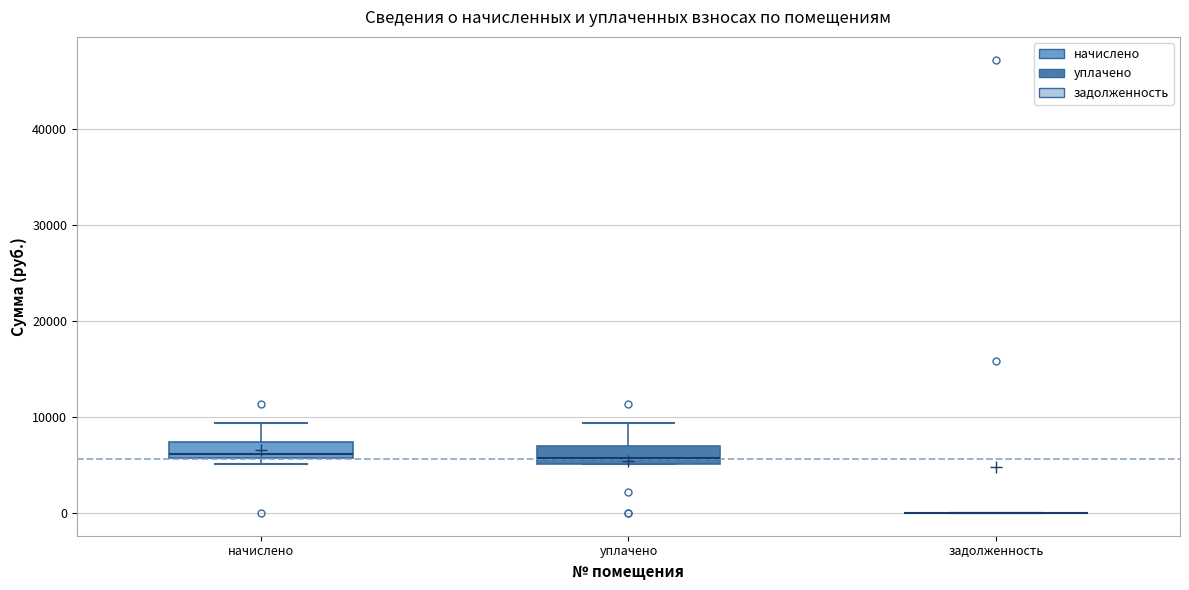

Reading left to right, read every box against the y-axis: the position of its median line, the range the box covers, and the ends of its whiskers. The values are not printed on the chart, so give them approximately, as read against the axis.

начислено: median 6000 (just above the box's lower edge), box 6000 to 7000, whiskers 5000 to 9000
уплачено: median 6000, box 5000 to 7000, whiskers 5000 to 9000
задолженность: box collapsed to a line at 0, whiskers 0 to 0